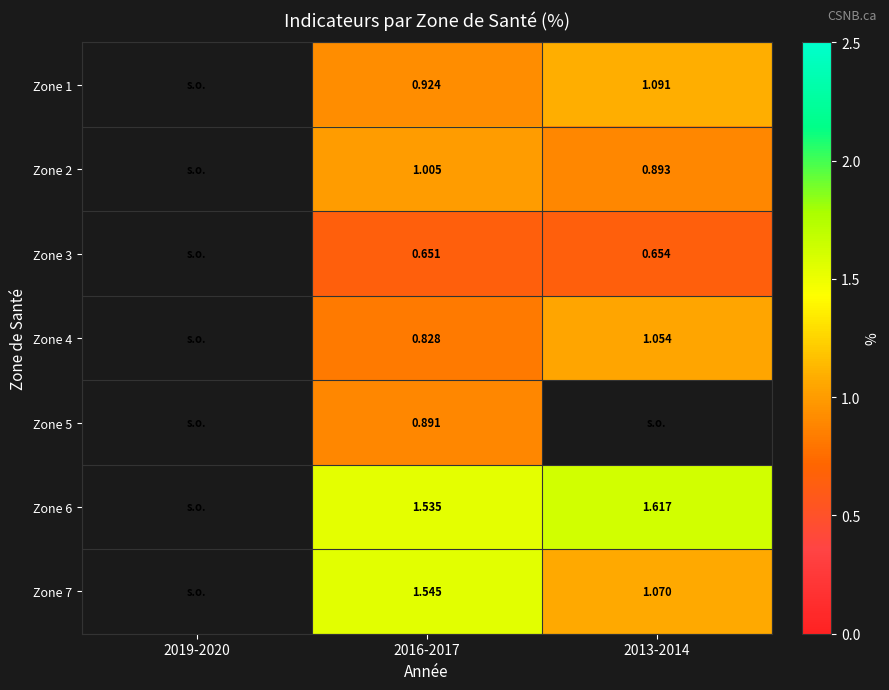

What is the minimum value shown in the chart?

0.7